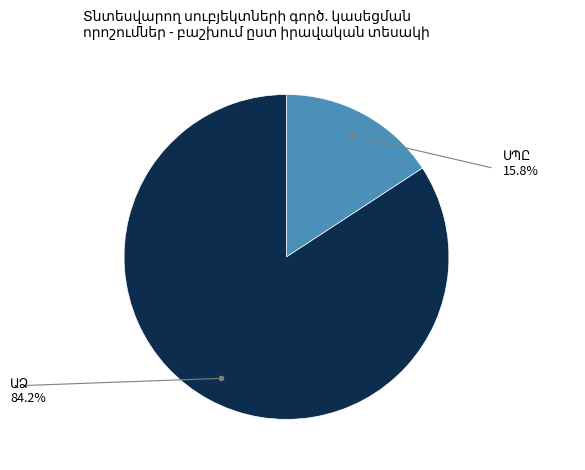

Which slice is the largest?

ԱՁ